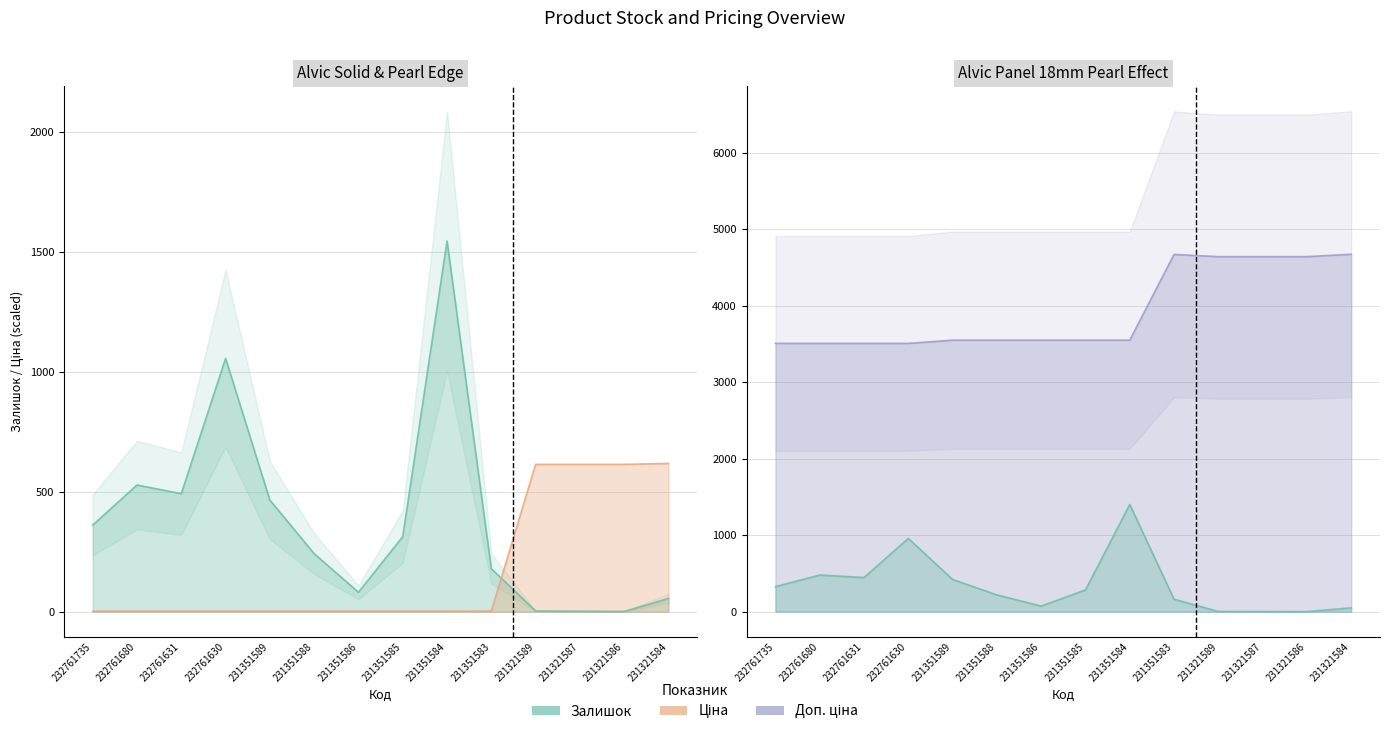

At which label does Доп. ціна reach its minimum?

232761735